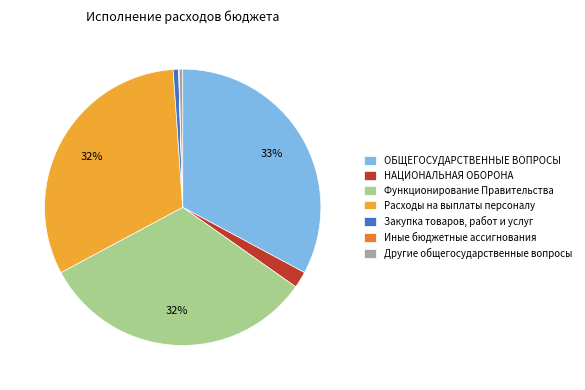

What percentage is the Функционирование Правительства slice, to the nearest percent?

32%